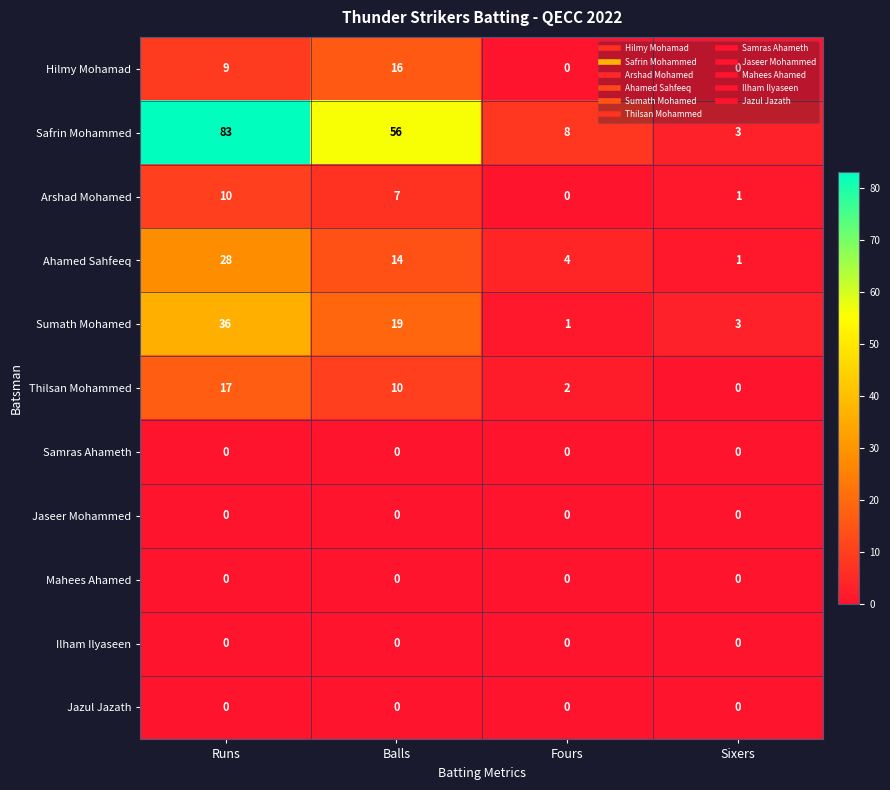

Is it true that Thilsan Mohammed equals -7 at Sixers?

False